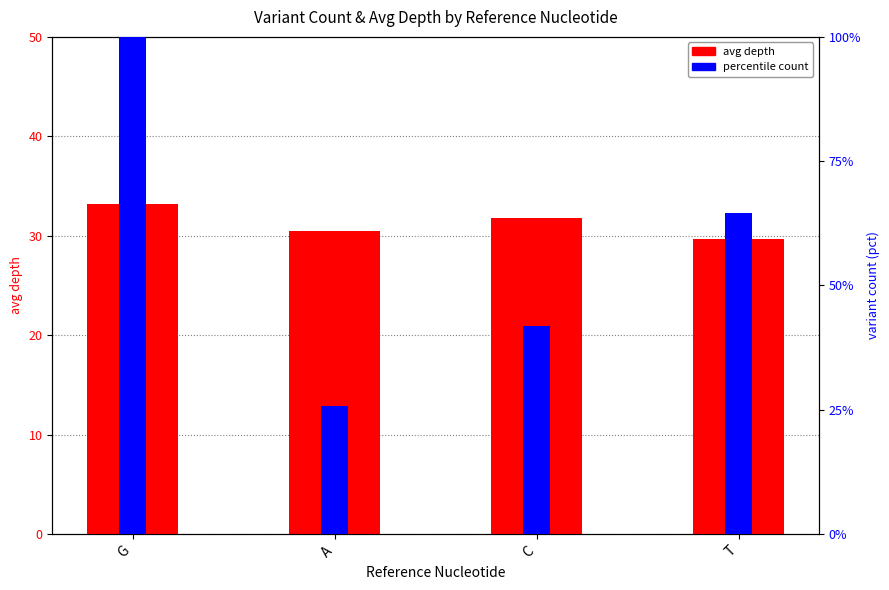

Reading left to right, list all the values displayed in this chart.

avg depth: 33.2	30.5	31.8	29.7
percentile count: 100.0	25.8	41.9	64.5